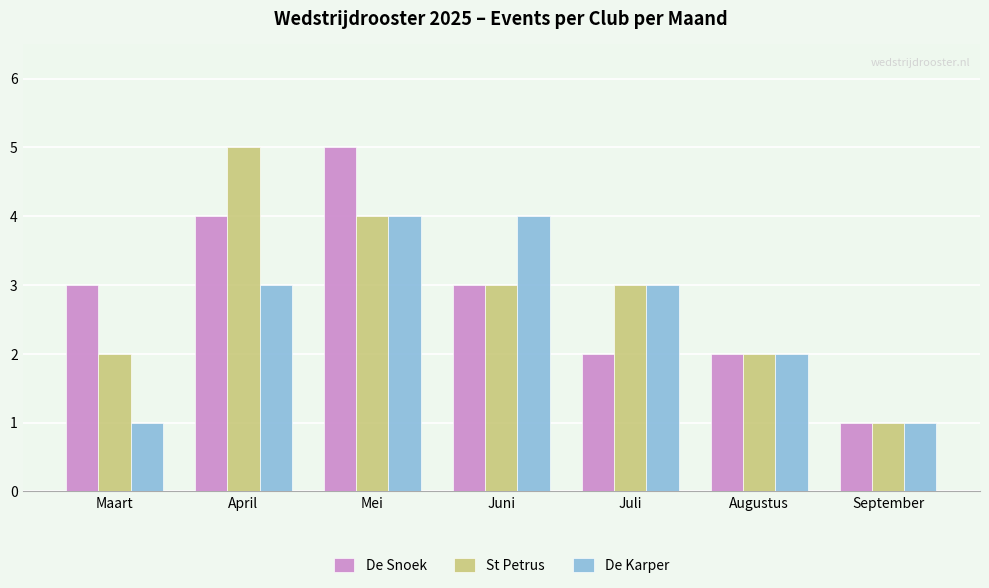

True or false: St Petrus has a value of 2 at Juli.

False